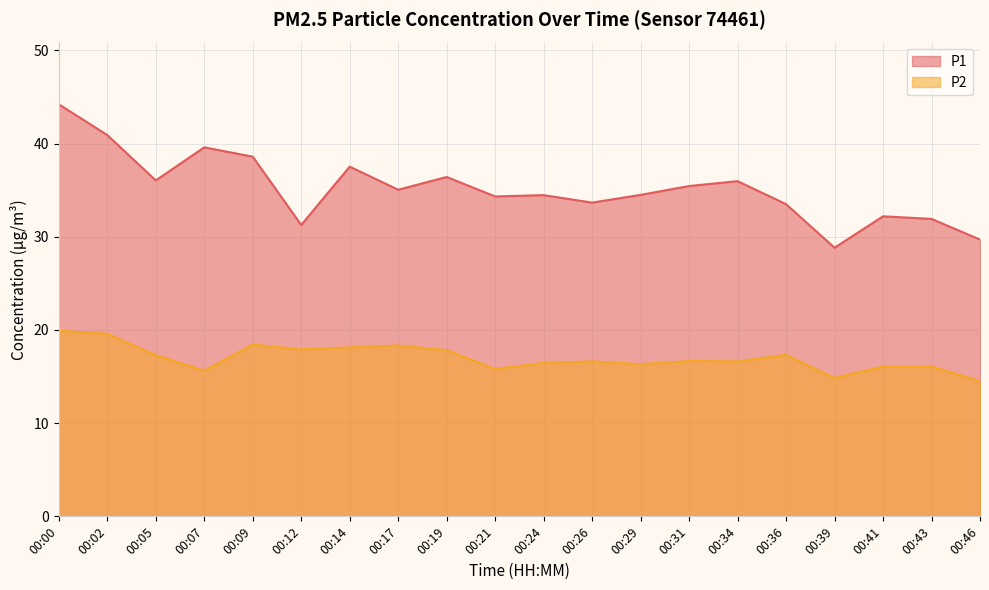

Reading left to right, what are all the values shown in this chart?

P1: 00:00=44.2	00:02=40.9	00:05=36.0	00:07=39.6	00:09=38.6	00:12=31.3	00:14=37.5	00:17=35.0	00:19=36.4	00:21=34.3	00:24=34.5	00:26=33.7	00:29=34.5	00:31=35.5	00:34=36.0	00:36=33.5	00:39=28.8	00:41=32.2	00:43=31.9	00:46=29.7
P2: 00:00=19.9	00:02=19.6	00:05=17.3	00:07=15.6	00:09=18.4	00:12=17.9	00:14=18.1	00:17=18.3	00:19=17.8	00:21=15.8	00:24=16.5	00:26=16.6	00:29=16.3	00:31=16.7	00:34=16.6	00:36=17.3	00:39=14.8	00:41=16.1	00:43=16.1	00:46=14.5